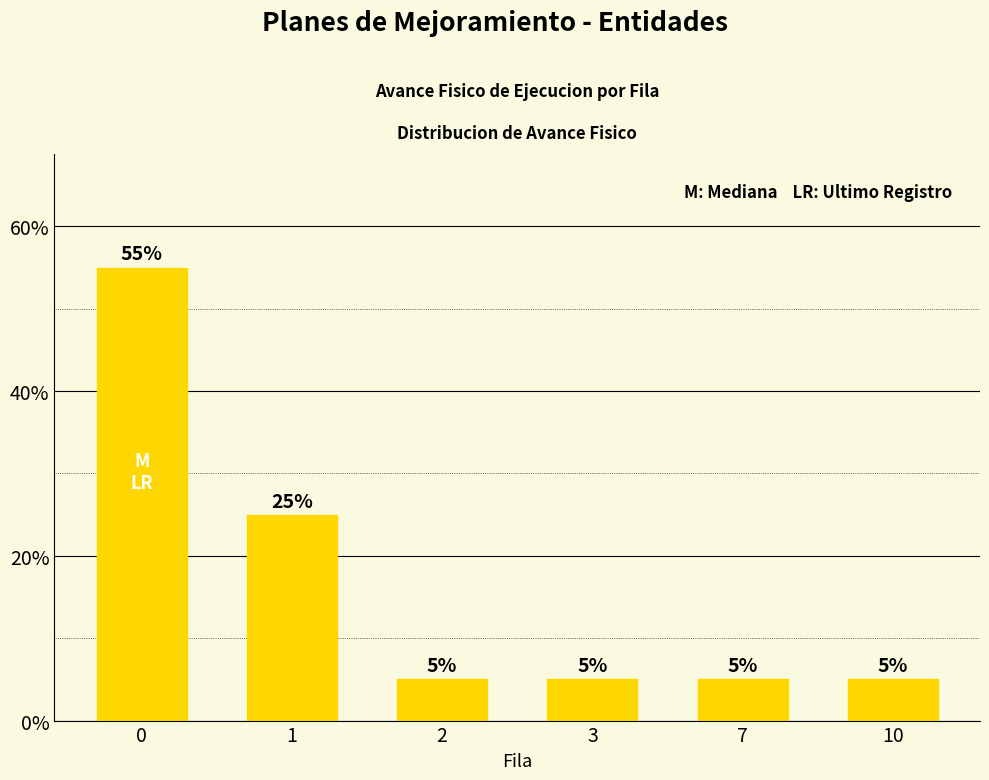

Does the chart contain any negative values?

No